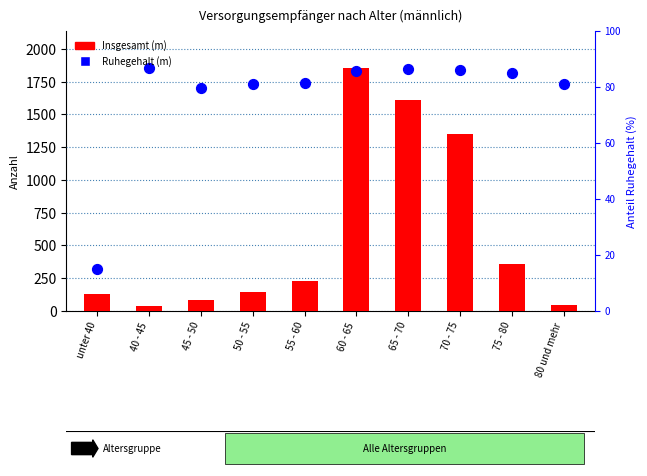

Which series contains the highest Y value?

Insgesamt (m)